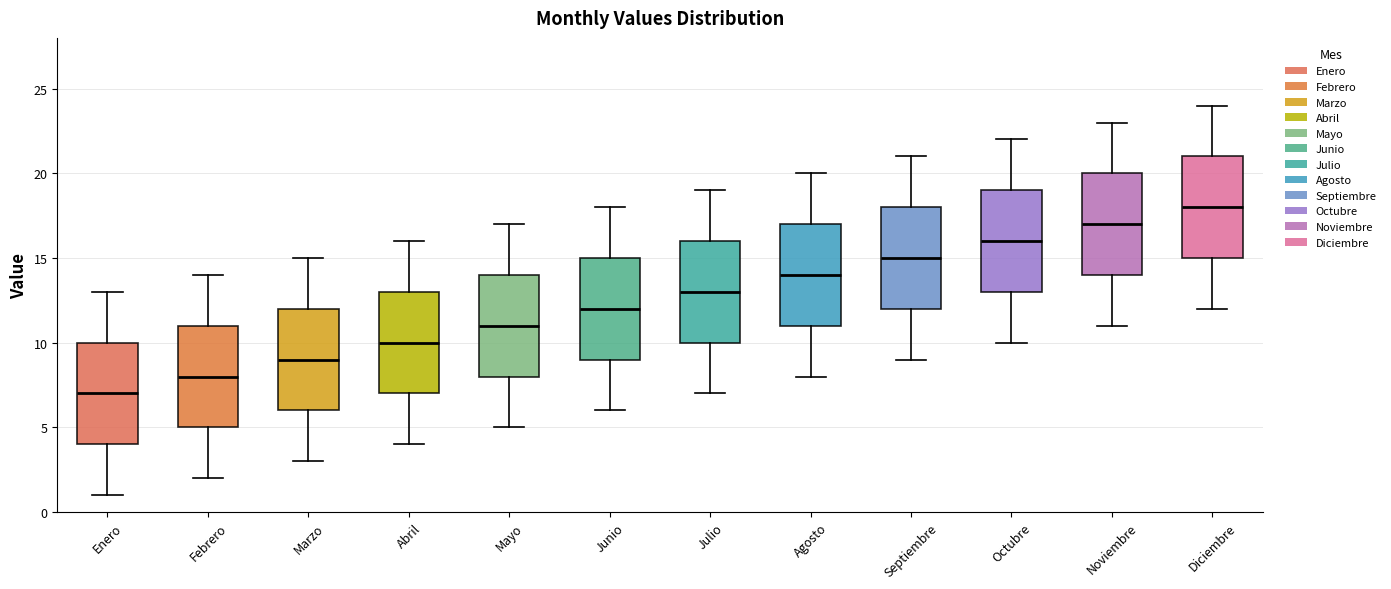

Reading left to right, transcribe this box plot: for each box, give where its median line is, the range the box spans, and where its two whiskers end, as read against the y-axis. The values are not printed on the chart, so give them approximately, as read against the axis.

Enero: median 7, box 4 to 10, whiskers 1 to 13
Febrero: median 8, box 5 to 11, whiskers 2 to 14
Marzo: median 9, box 6 to 12, whiskers 3 to 15
Abril: median 10, box 7 to 13, whiskers 4 to 16
Mayo: median 11, box 8 to 14, whiskers 5 to 17
Junio: median 12, box 9 to 15, whiskers 6 to 18
Julio: median 13, box 10 to 16, whiskers 7 to 19
Agosto: median 14, box 11 to 17, whiskers 8 to 20
Septiembre: median 15, box 12 to 18, whiskers 9 to 21
Octubre: median 16, box 13 to 19, whiskers 10 to 22
Noviembre: median 17, box 14 to 20, whiskers 11 to 23
Diciembre: median 18, box 15 to 21, whiskers 12 to 24